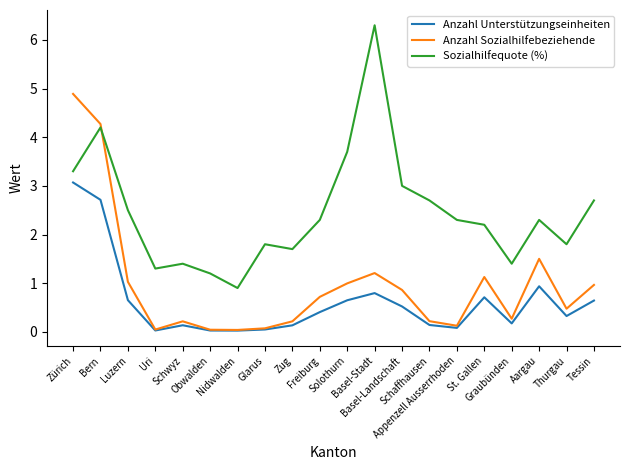

What is the sum of the Anzahl Unterstützungseinheiten values at St. Gallen and Basel-Stadt?

1.5